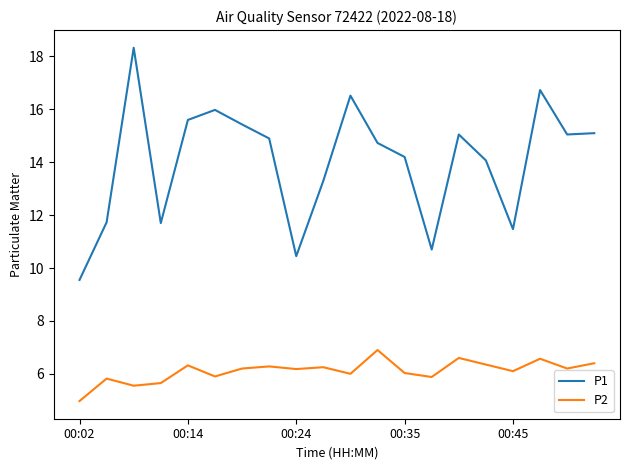

What is the difference between the maximum and minimum values in the P1 series?

8.8